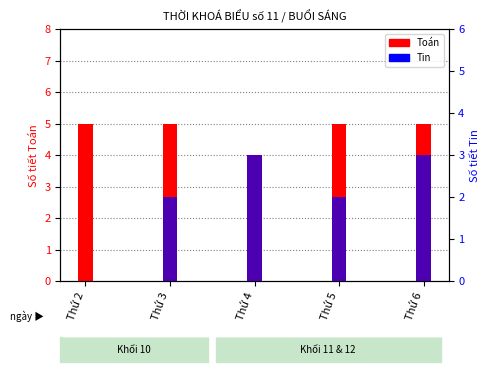

At Thứ 2, list the series in order from smallest to largest.

Tin, Toán